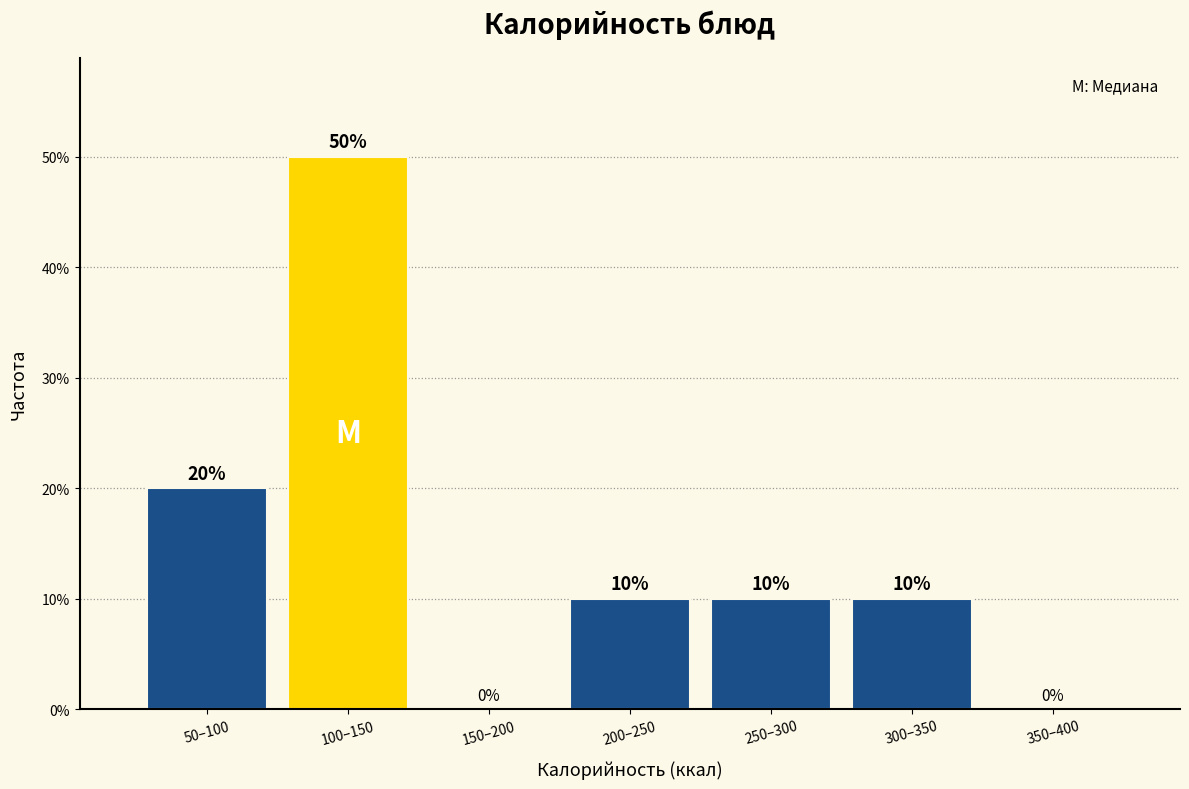

Reading left to right, extract all data points from this chart.

50–100=20	100–150=50	150–200=0	200–250=10	250–300=10	300–350=10	350–400=0